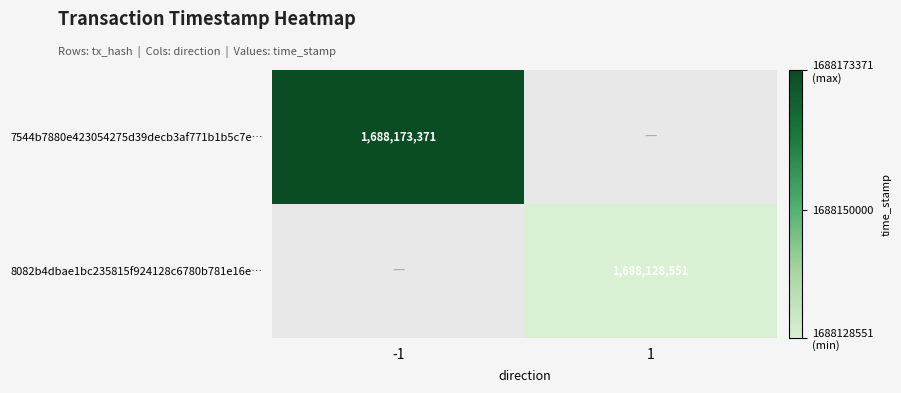

Is the value of 8082b4dbae1bc235815f924128c6780b781e16e… at 1 greater than the value of 7544b7880e423054275d39decb3af771b1b5c7e… at -1?

No